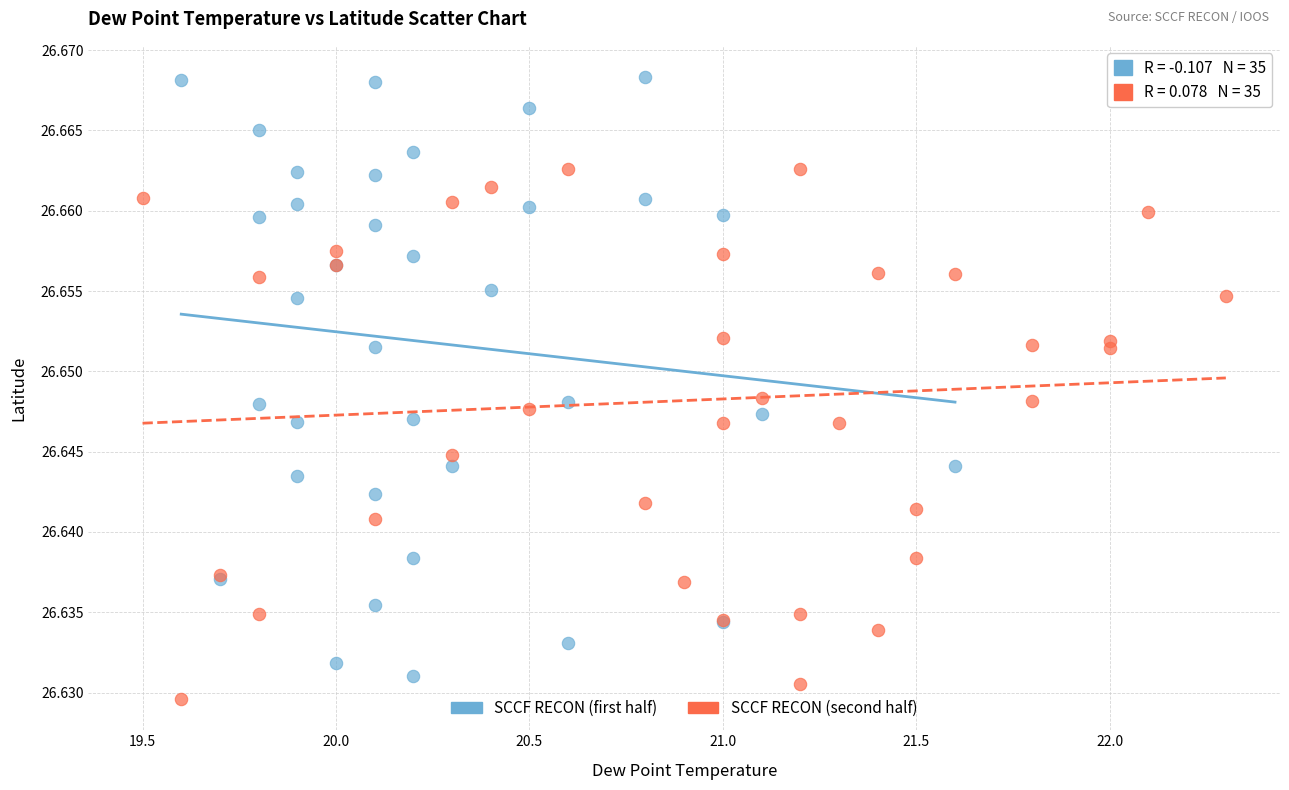

Which series reaches the maximum Y coordinate?

SCCF RECON (first half)